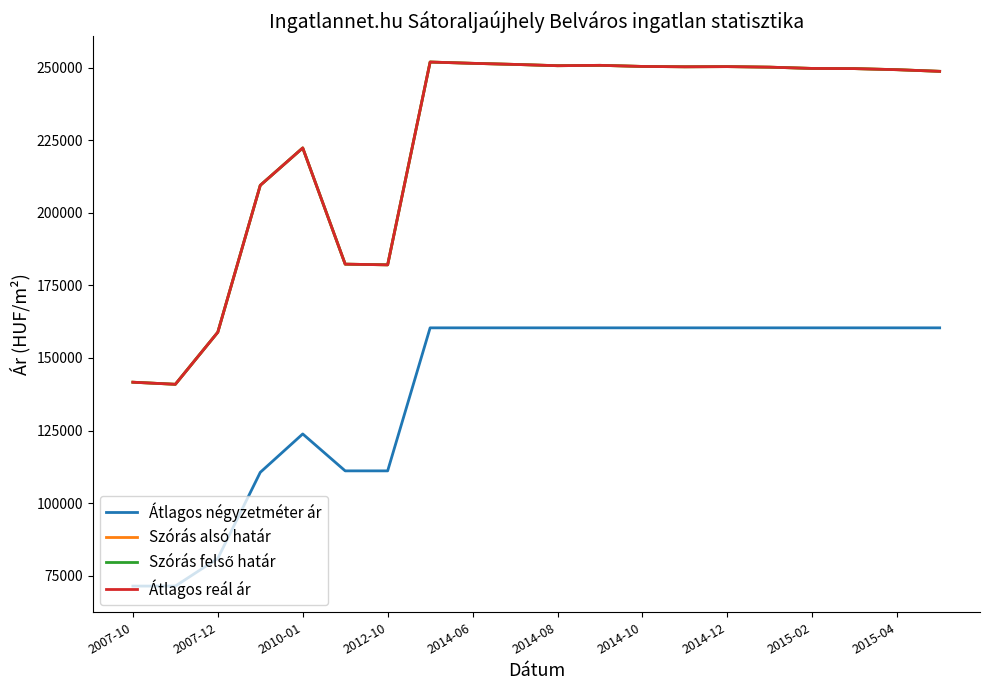

What is the average value of the Szórás alsó határ series?

224615